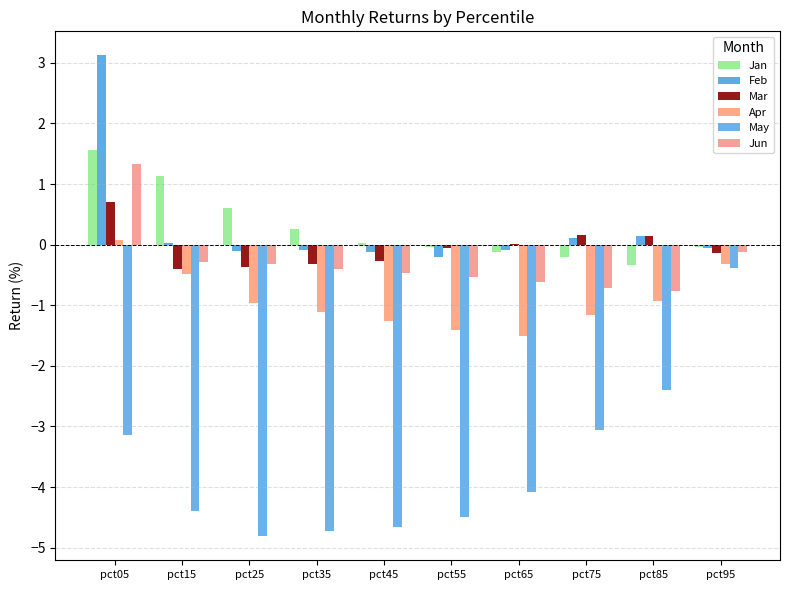

What is the total value across all series at pct35?

-6.4